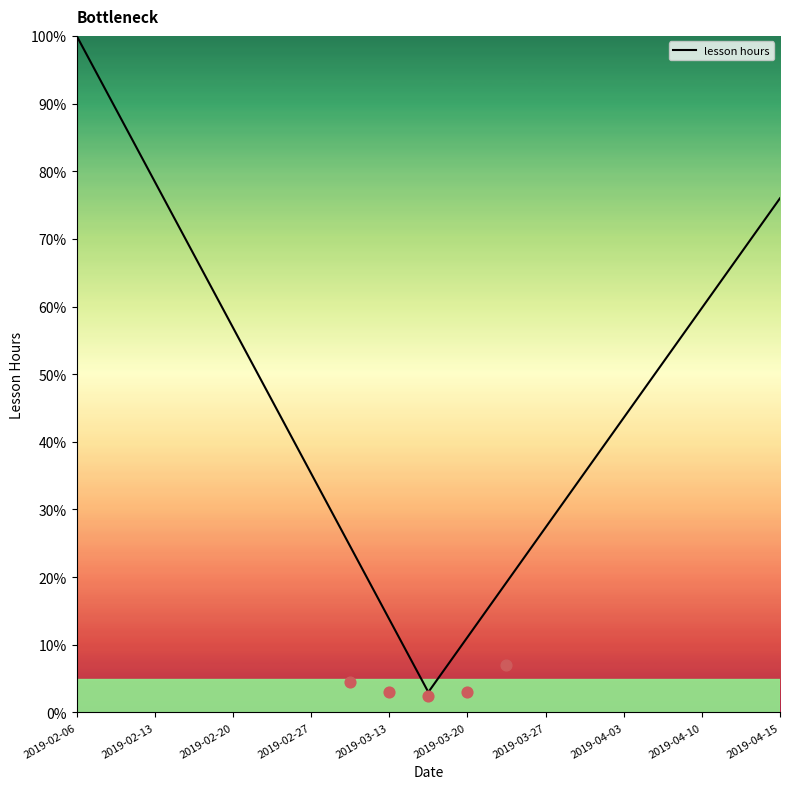

The value of lesson hours at 2019-04-03 is 28.9. True or false?

False